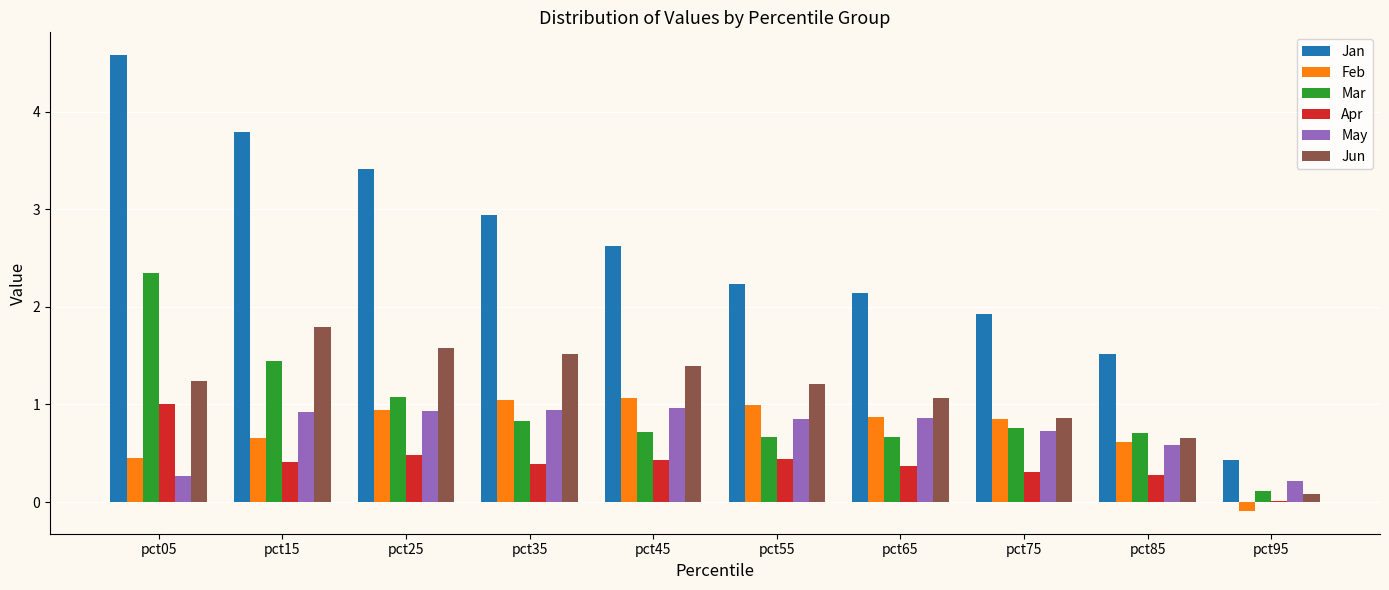

What is the total value across all series at pct65?

6.0